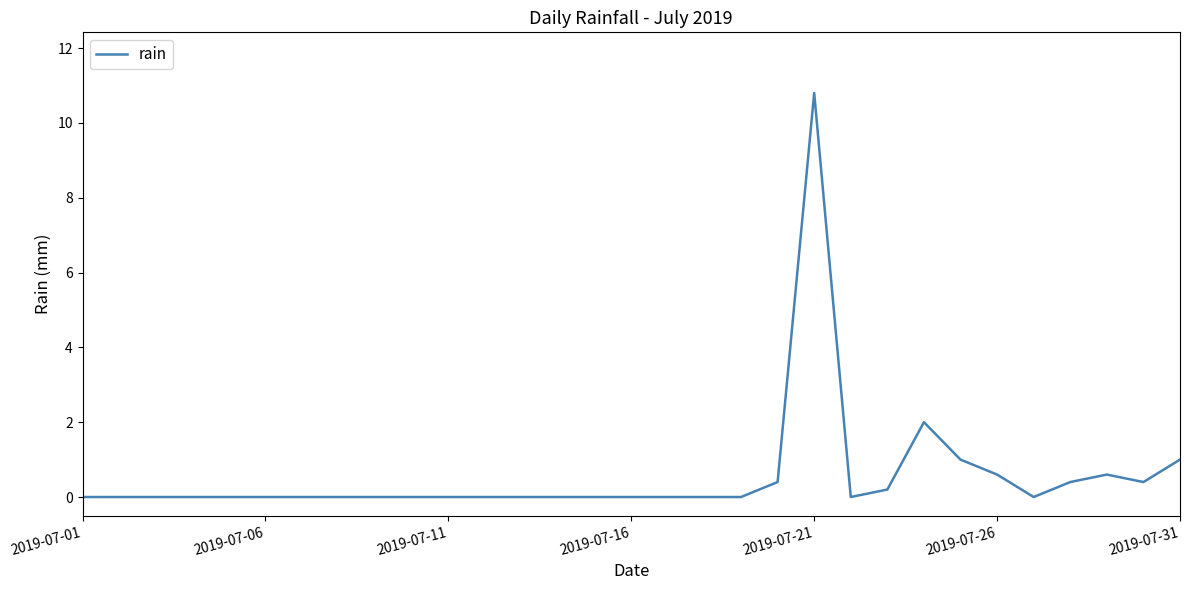

What is the maximum value shown in the chart?

10.8